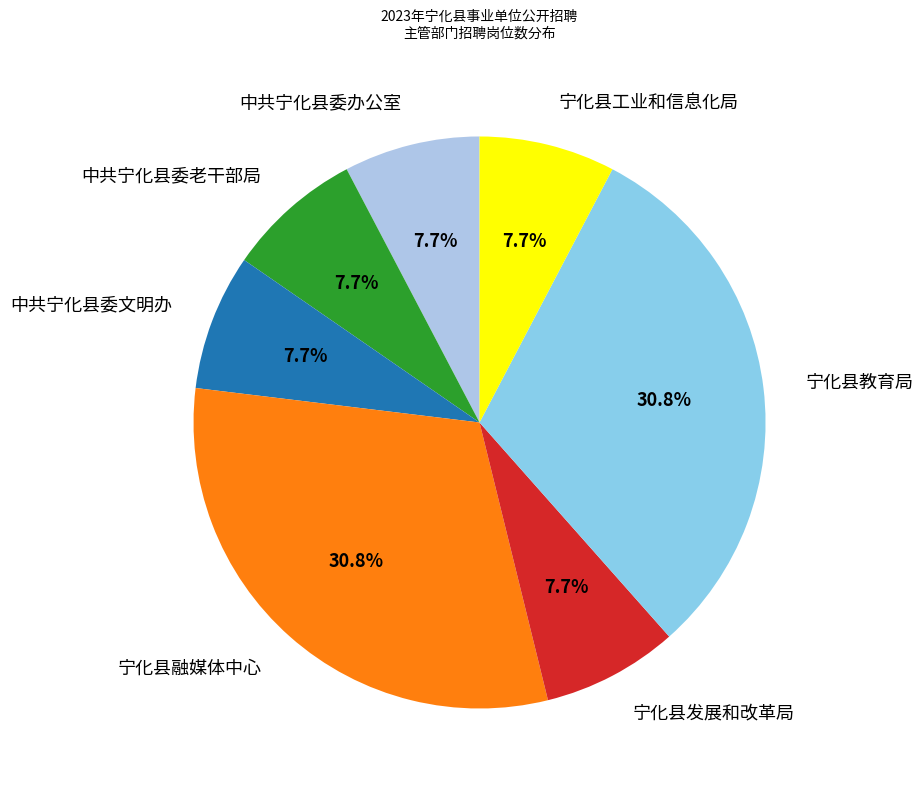

Is it true that 中共宁化县委老干部局 is 20% of the pie?

False